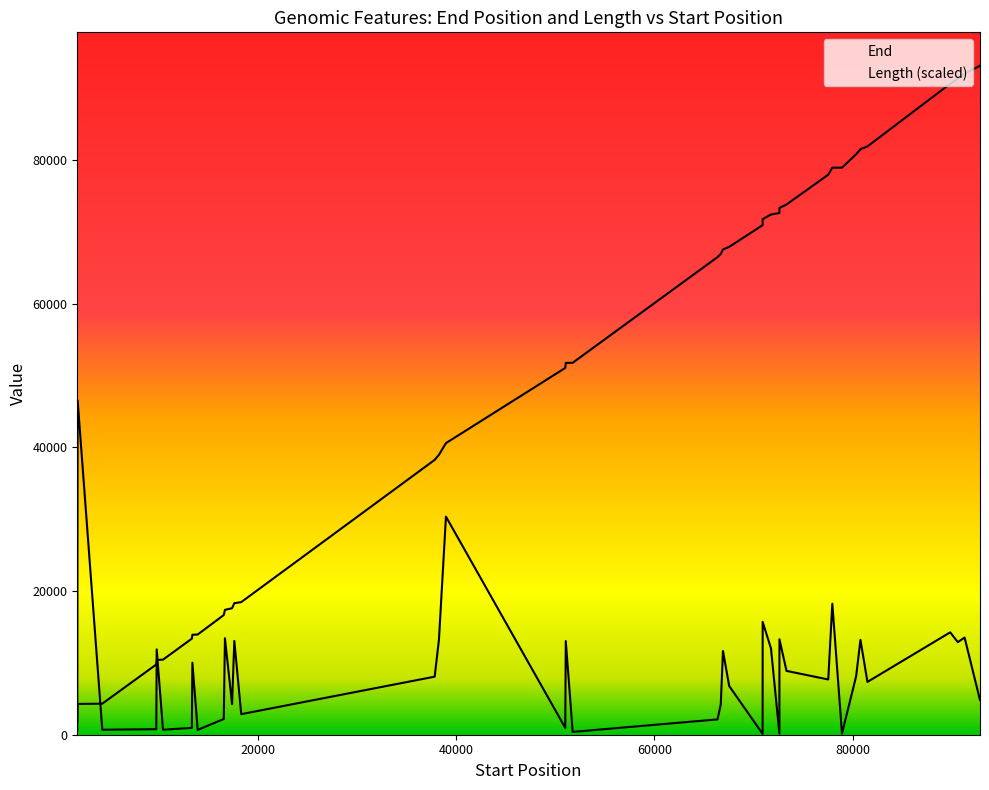

How many interior local valleys does the Length series have?

10